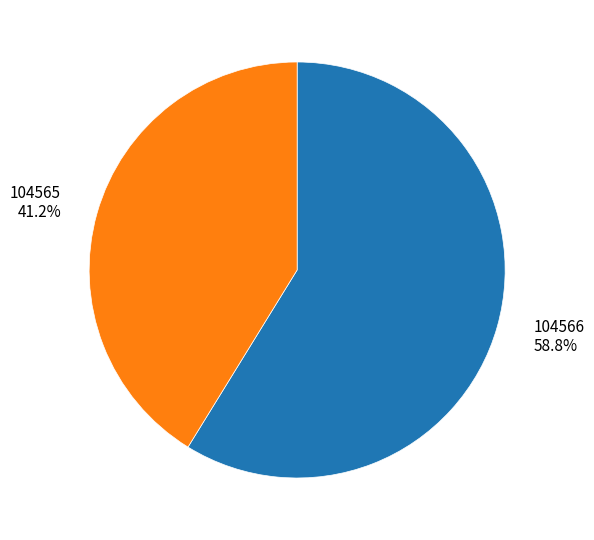

What is the largest slice in the pie chart?

104566